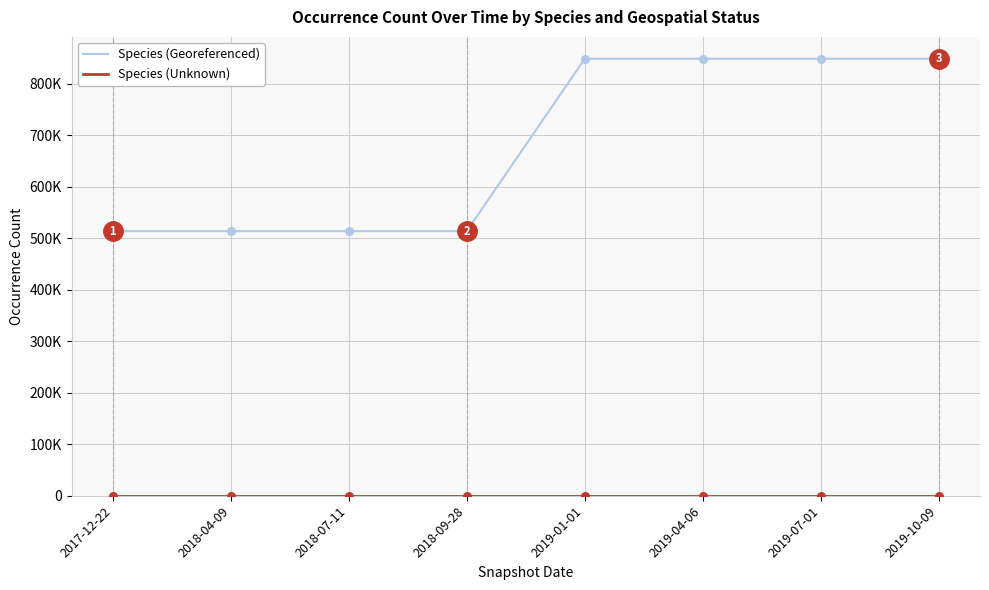

Is this an area chart (filled region under the line)?

No